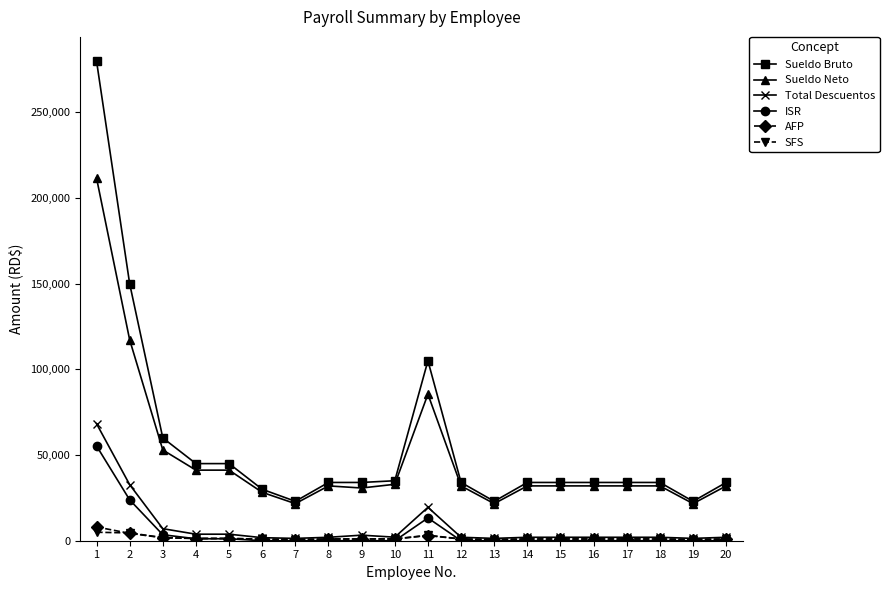

What is the highest value of the ISR series?

55338.0